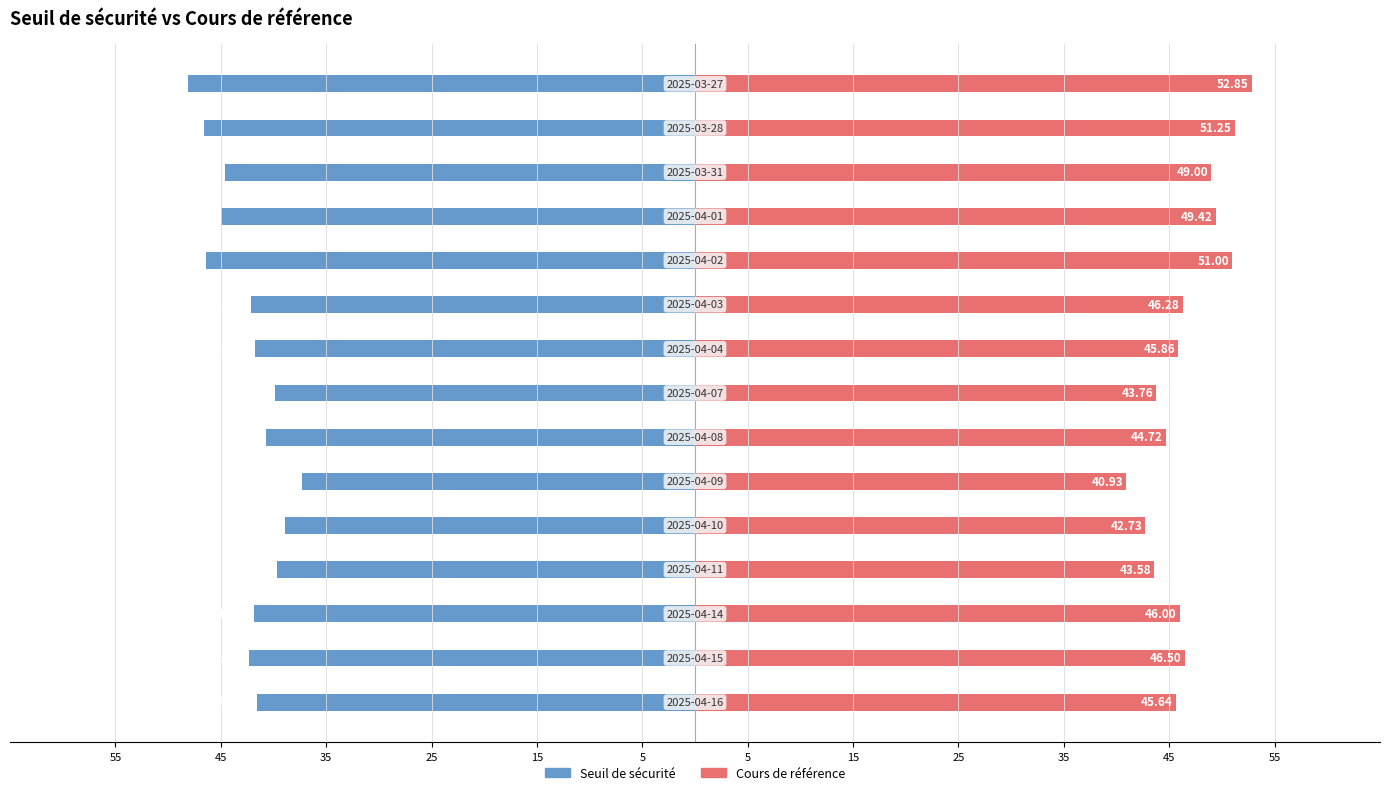

How many distinct data groups are displayed?

2